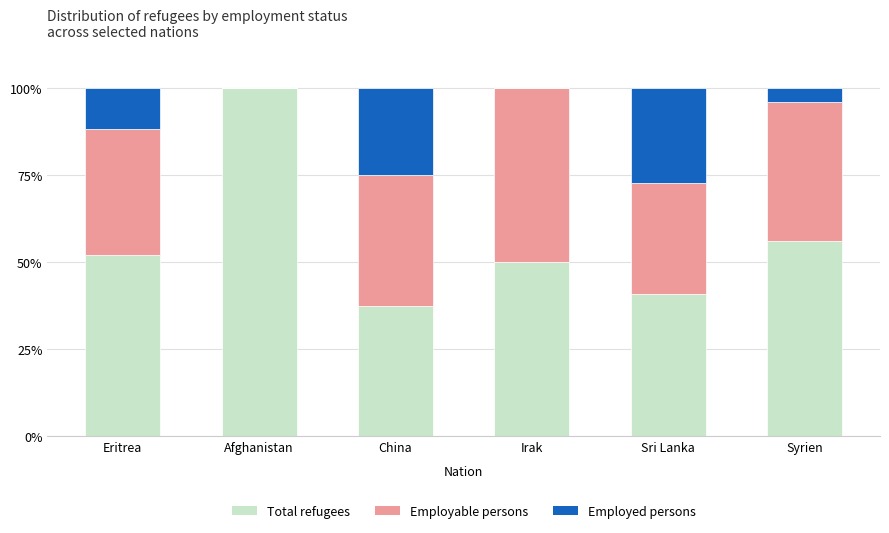

Where is Total refugees nearest to the value 68?

Syrien